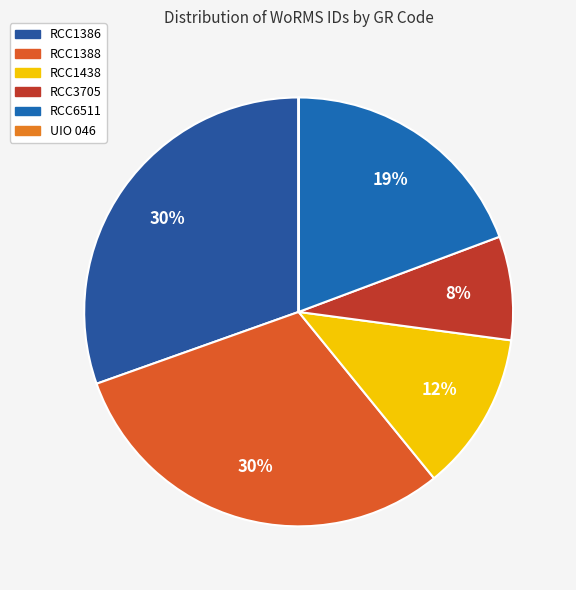

To the nearest percent, what percentage of the pie is RCC1386?

30%